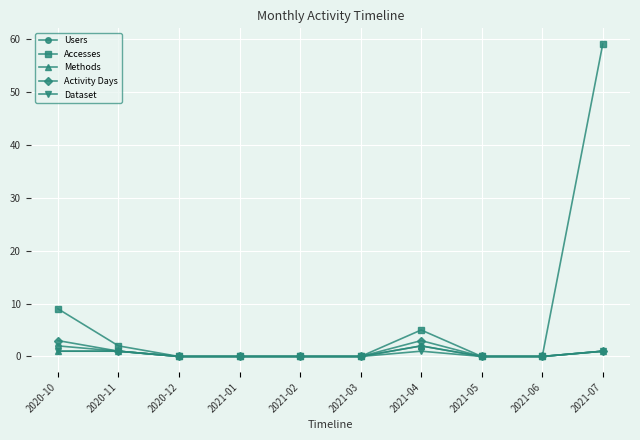

At how many categories does at least one series exceed 40?

1